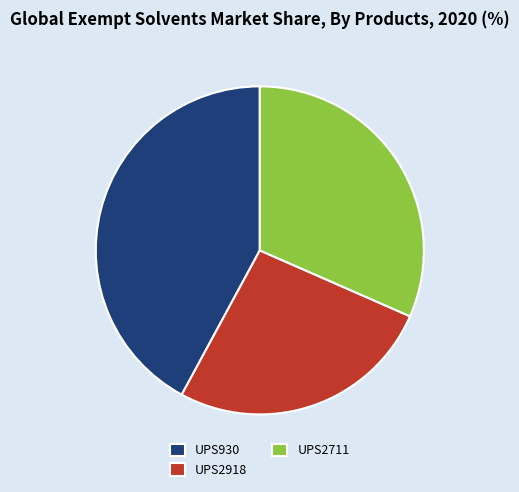

Does UPS930 account for over 50% of the chart?

No